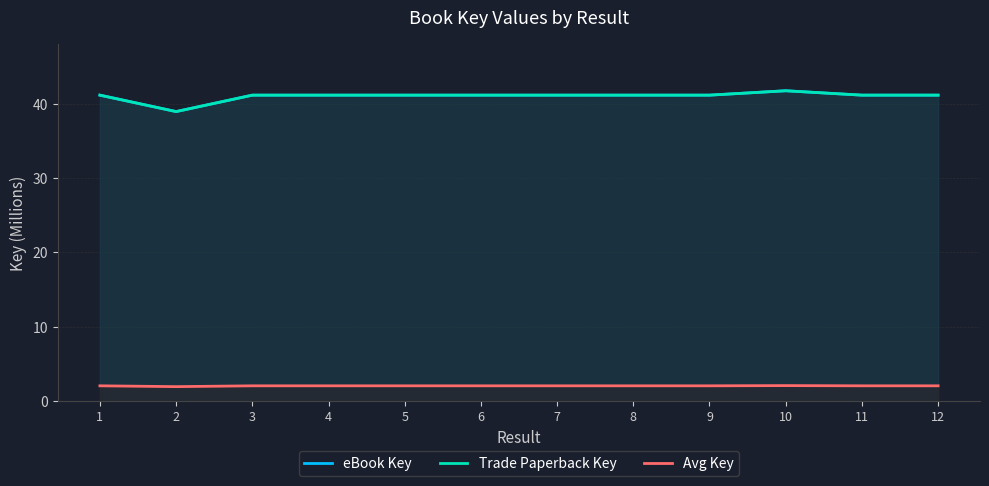

What are all the series names shown in the legend?

eBook Key, Trade Paperback Key, Avg Key